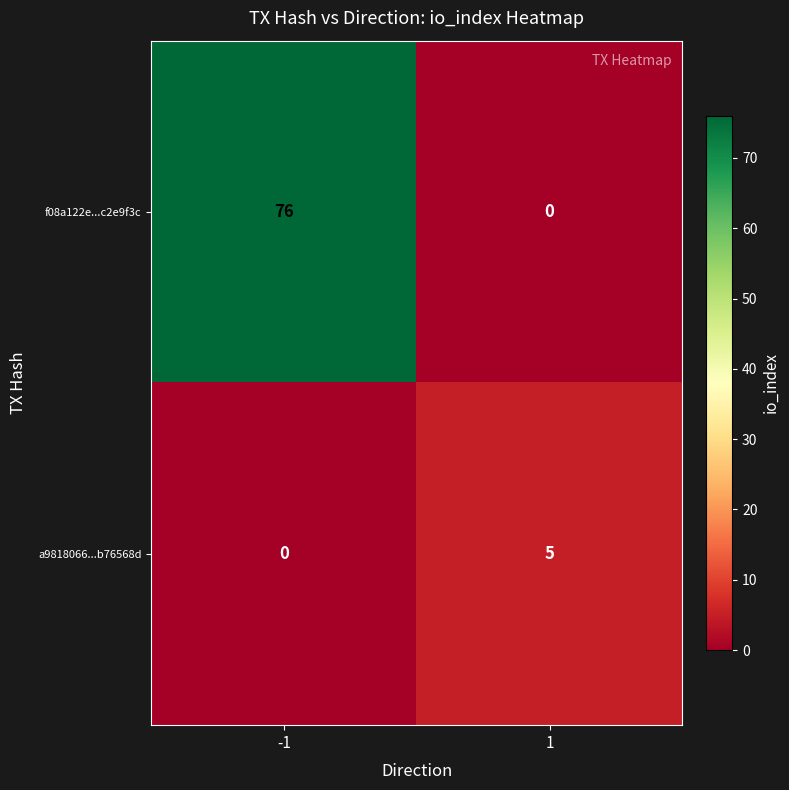

At which category is the sum across all series the highest?

-1